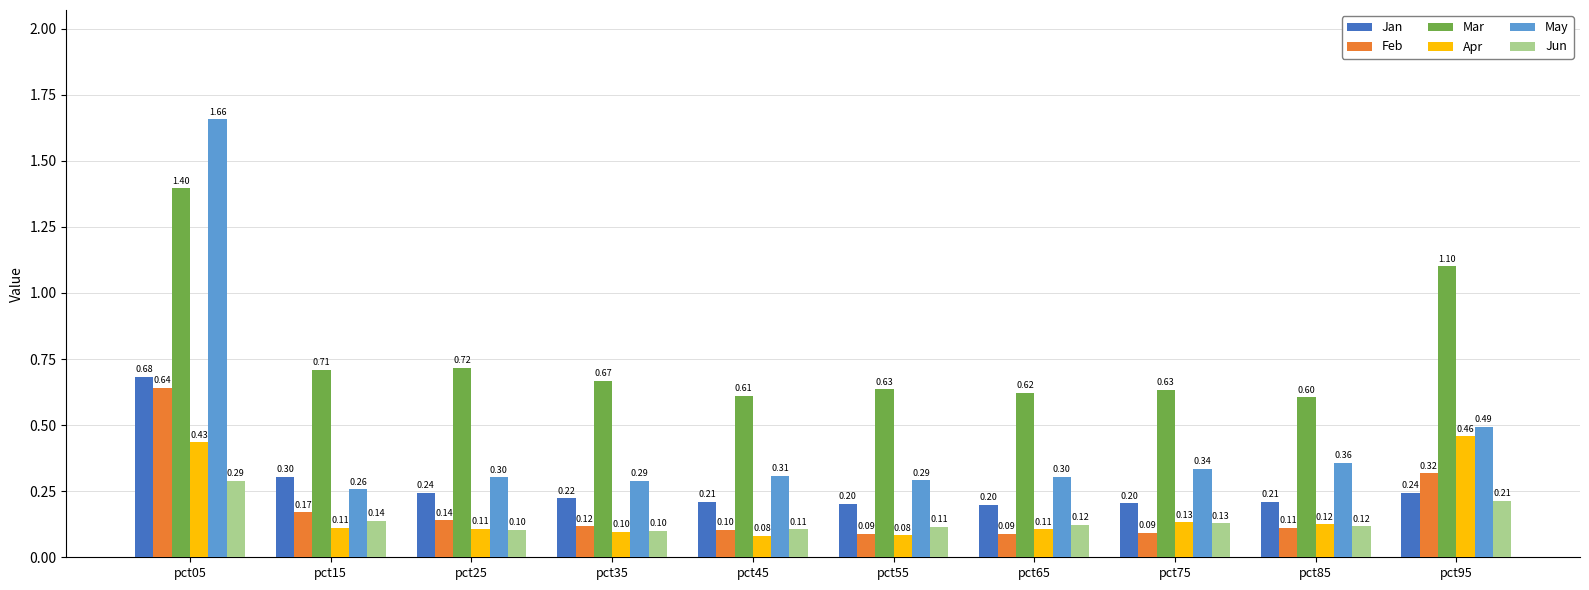

How many bars are there in total?

60